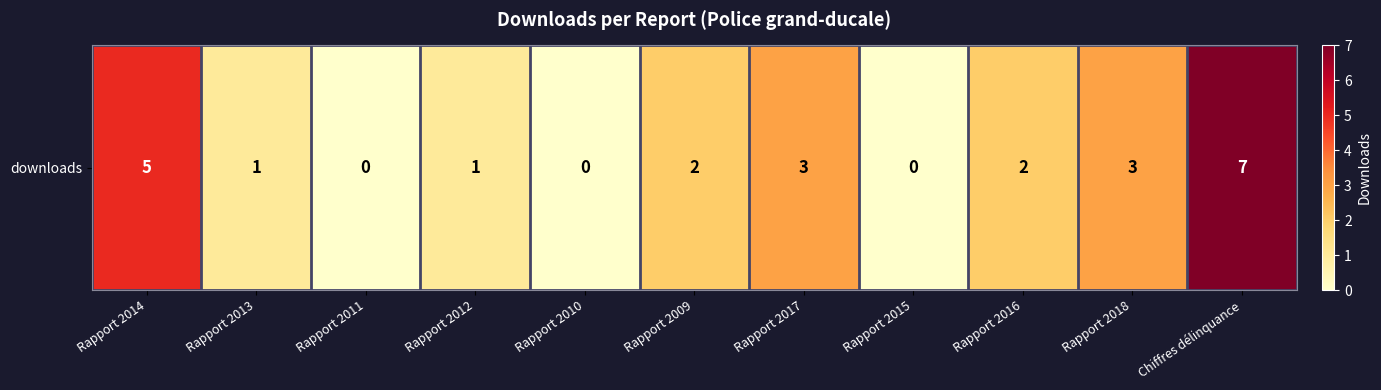

List the labels in order of value, smallest first.

Rapport 2011, Rapport 2010, Rapport 2015, Rapport 2013, Rapport 2012, Rapport 2009, Rapport 2016, Rapport 2017, Rapport 2018, Rapport 2014, Chiffres délinquance